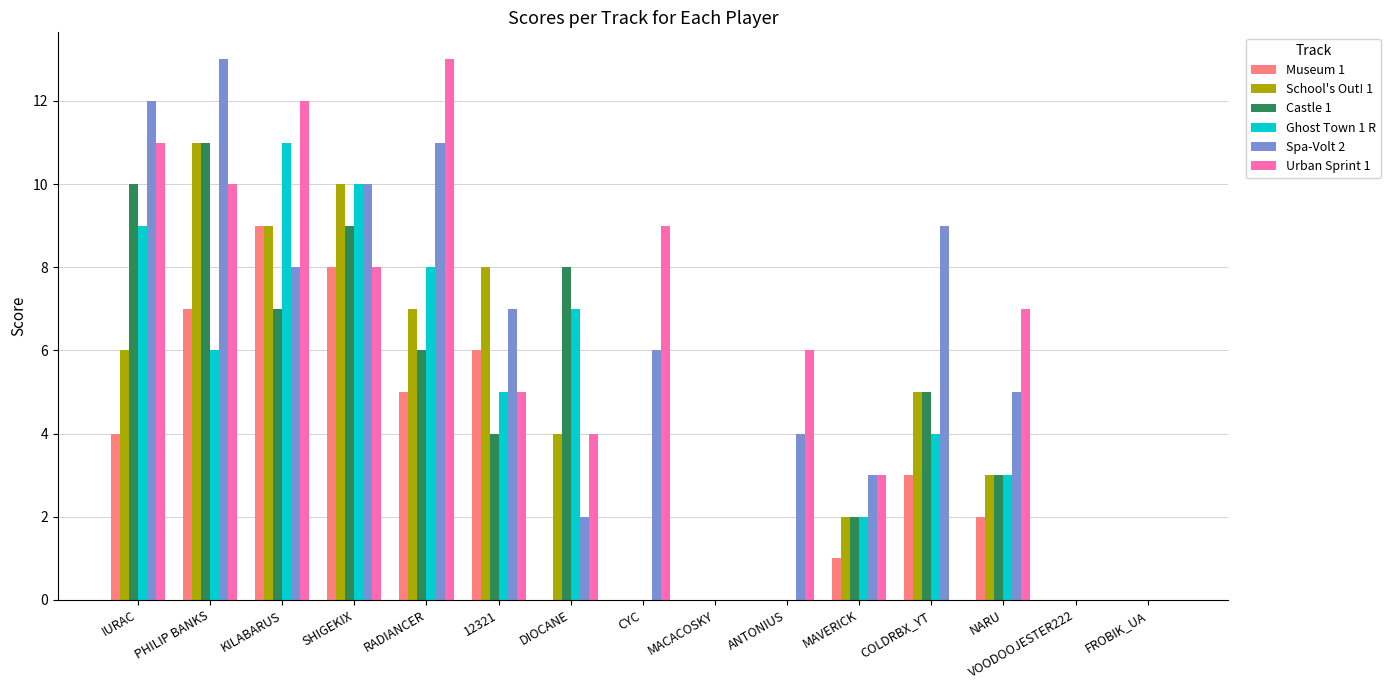

Where does the Urban Sprint 1 series first go above 6?

IURAC